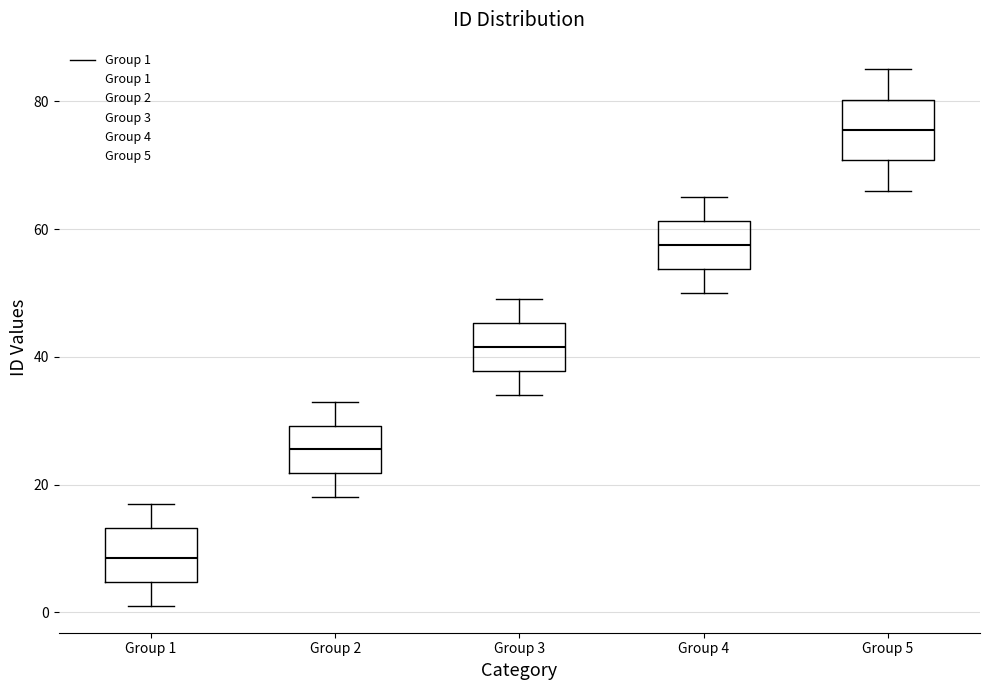

Where does the lower whisker of the box for Group 2 end on the y-axis? The values are not printed on the chart, so give them approximately, as read against the axis.

18